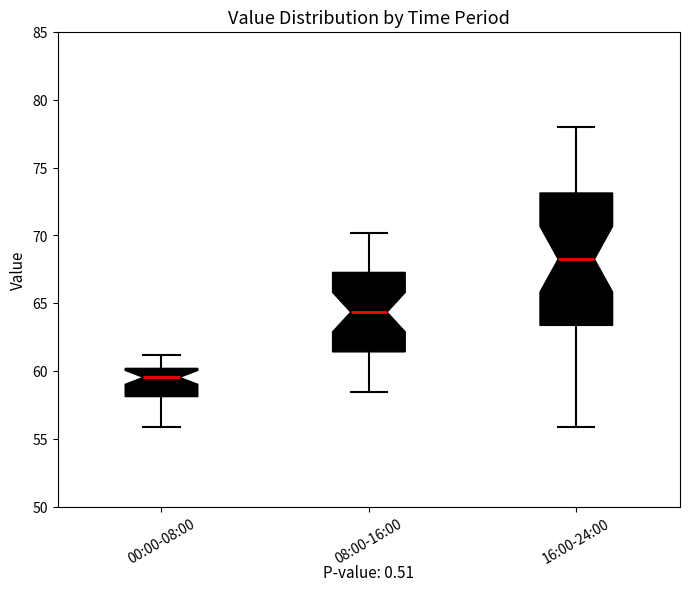

Which box's median line is the lowest?

00:00-08:00